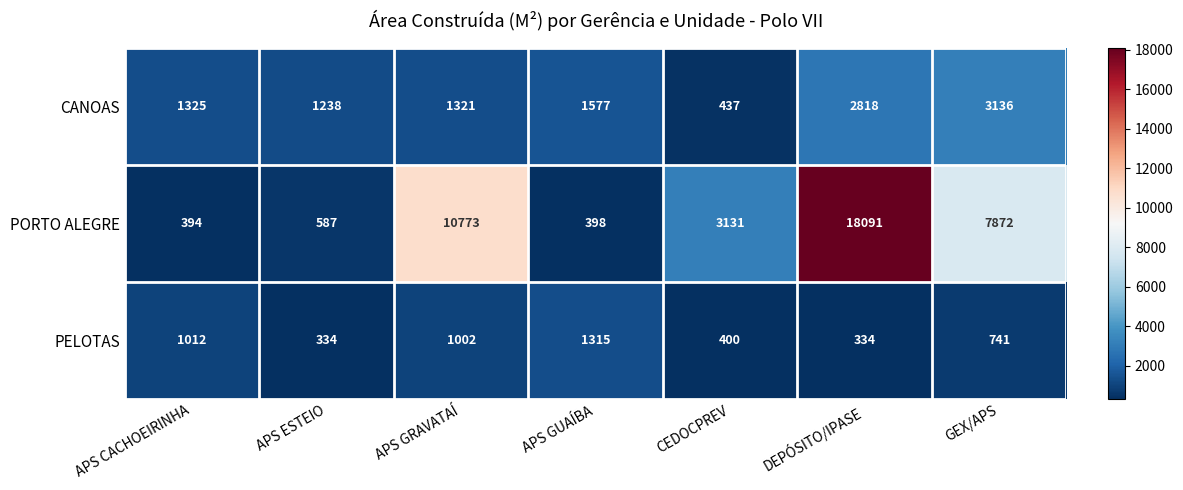

Which category has the highest value across all series?

DEPÓSITO/IPASE